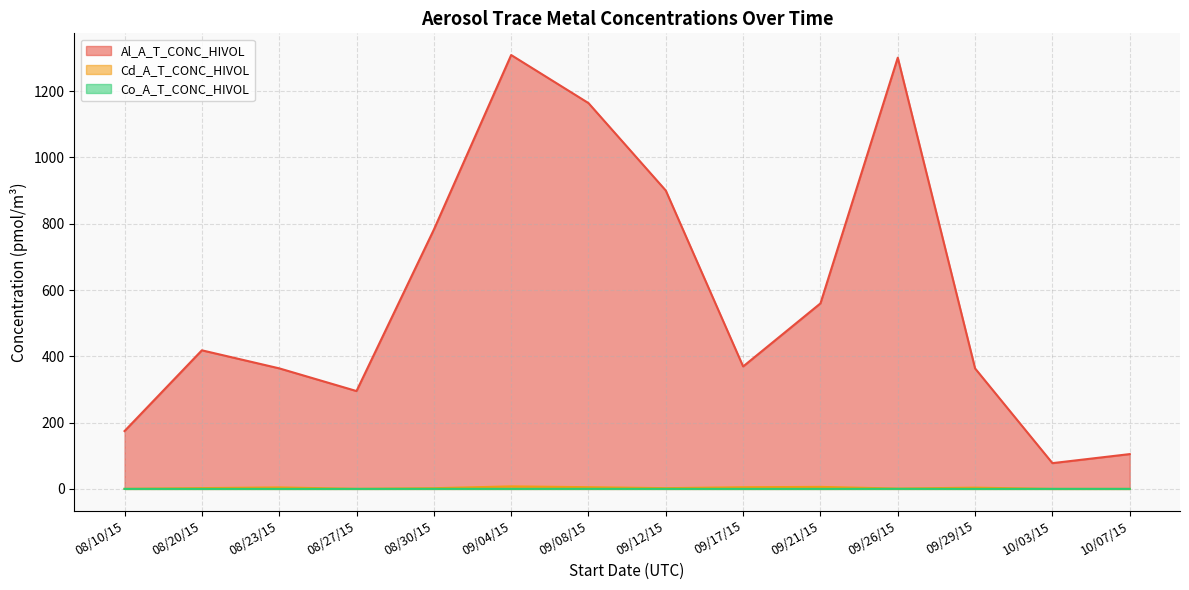

What is the sum of all Co_A_T_CONC_HIVOL values?

0.9